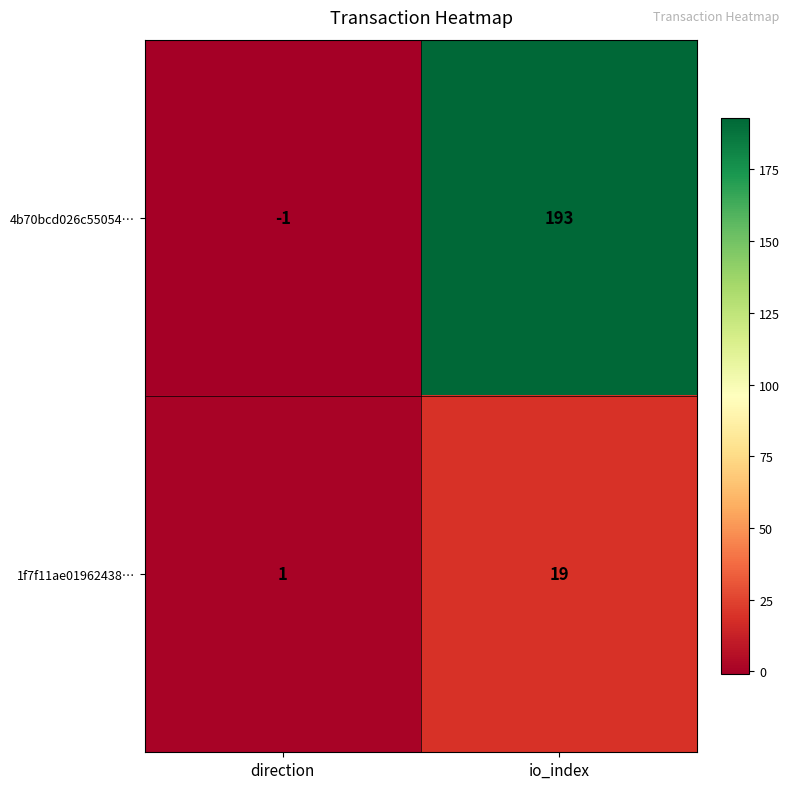

What is the highest value of the 4b70bcd026c55054… series?

193